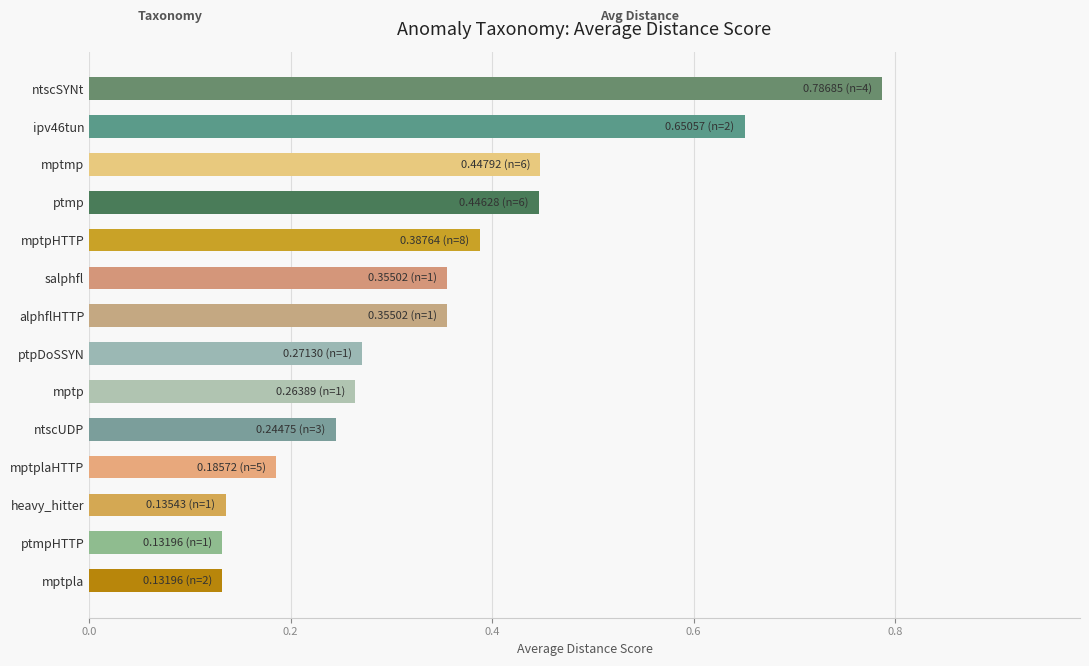

At which category does the chart reach its peak across all series?

ntscSYNt